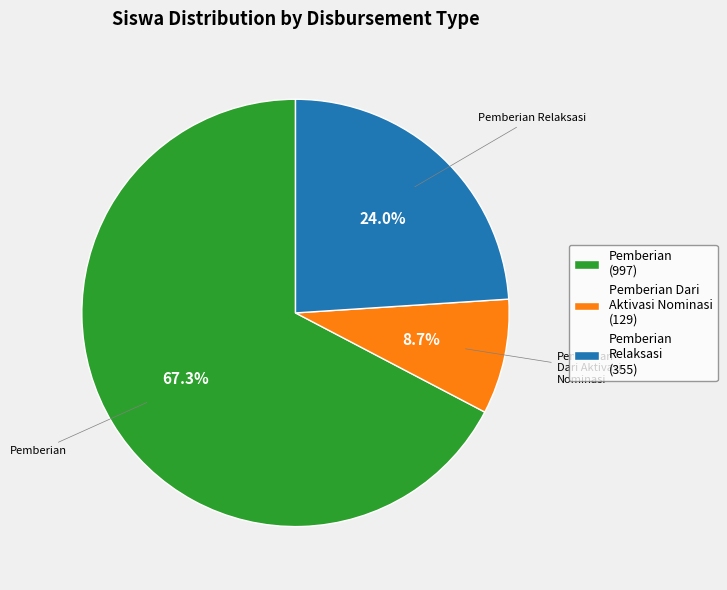

How many slices are in this pie chart?

3